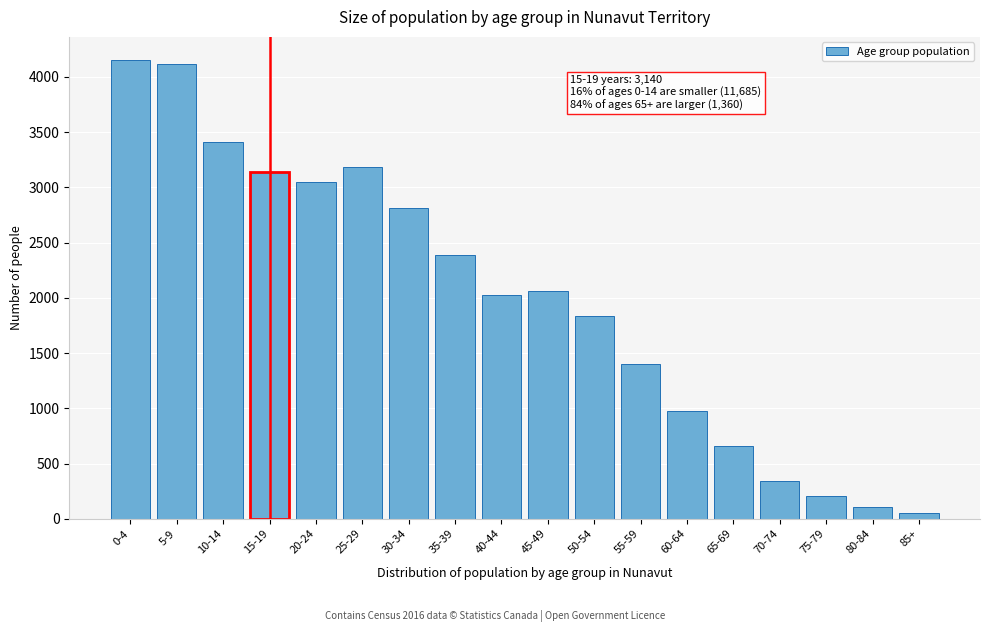

Reading left to right, list all the values displayed in this chart.

0-4=4155	5-9=4120	10-14=3415	15-19=3140	20-24=3045	25-29=3185	30-34=2815	35-39=2385	40-44=2030	45-49=2065	50-54=1840	55-59=1405	60-64=975	65-69=655	70-74=345	75-79=205	80-84=105	85+=55